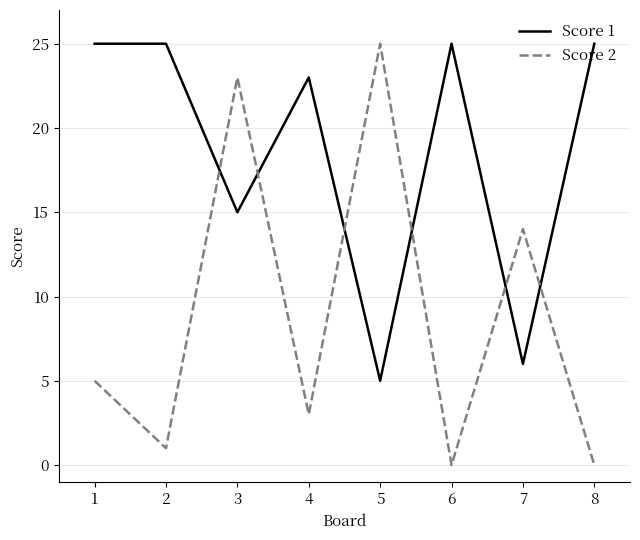

What is the average value of the Score 2 series?

9